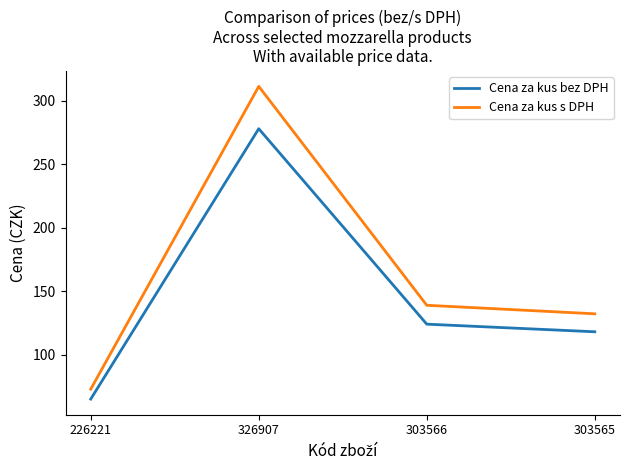

What is the difference between the Cena za kus s DPH values at 326907 and 303565?

179.1